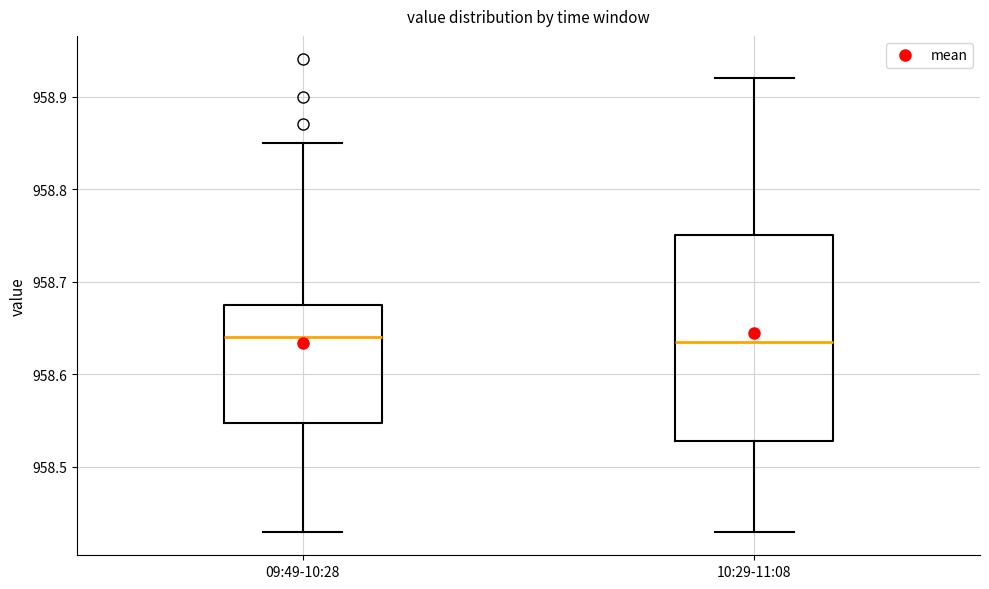

Reading left to right, transcribe this box plot: for each box, give where its median line is, the range the box spans, and where its two whiskers end, as read against the y-axis. The values are not printed on the chart, so give them approximately, as read against the axis.

09:49-10:28: median 958.64, box 958.55 to 958.68, whiskers 958.43 to 958.85
10:29-11:08: median 958.64, box 958.53 to 958.75, whiskers 958.43 to 958.92